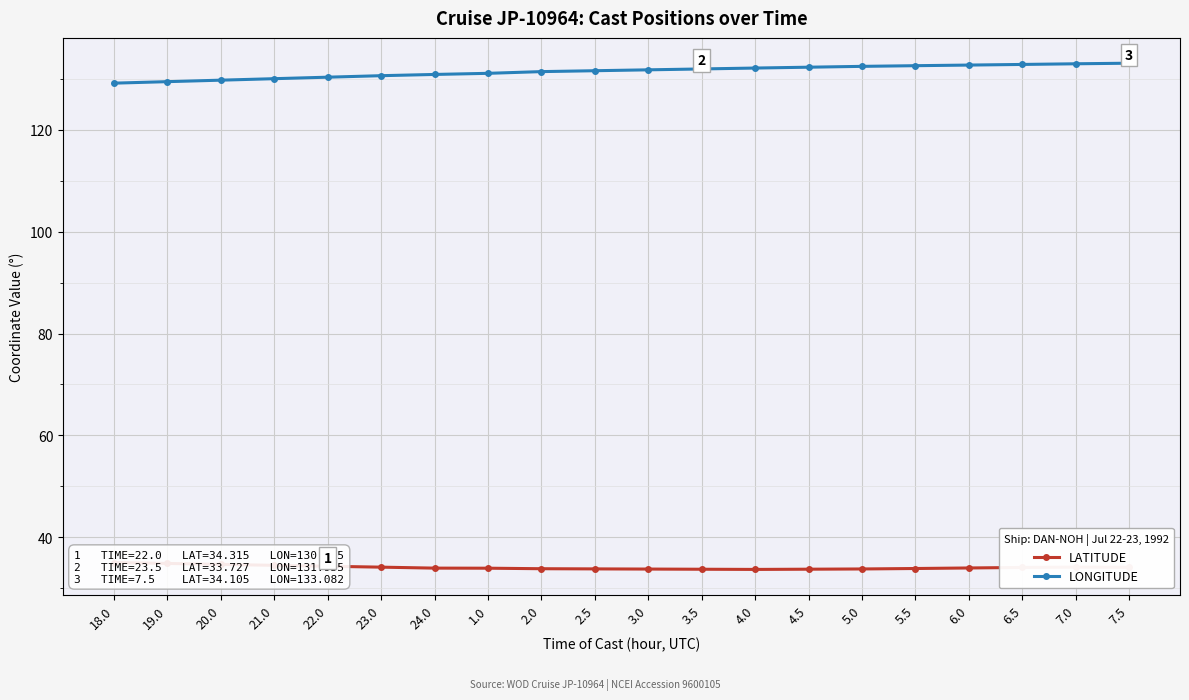

Is it true that LATITUDE equals 8.4 at 24.0?

False